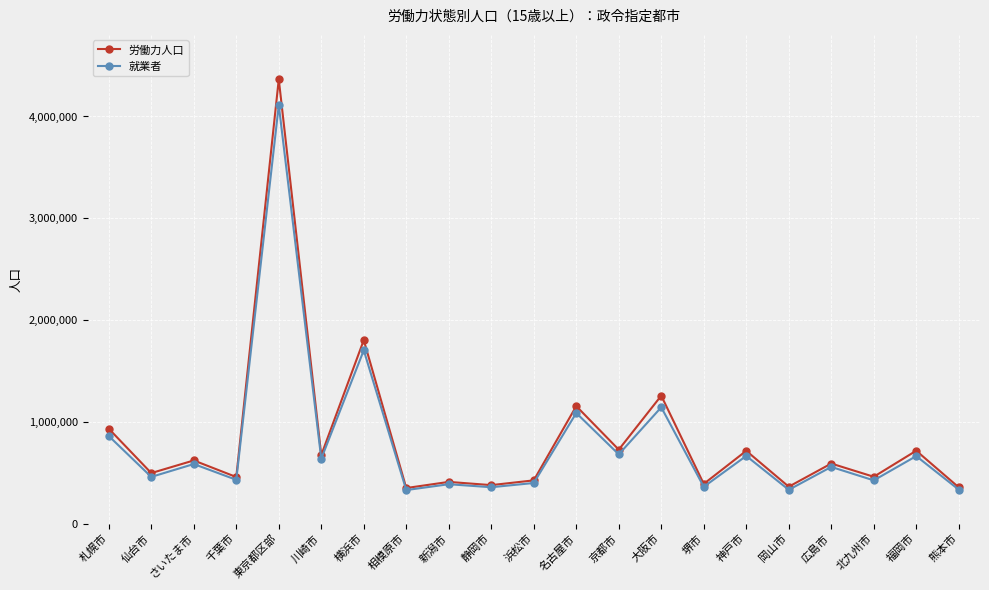

At 札幌市, list the series in order from smallest to largest.

就業者, 労働力人口